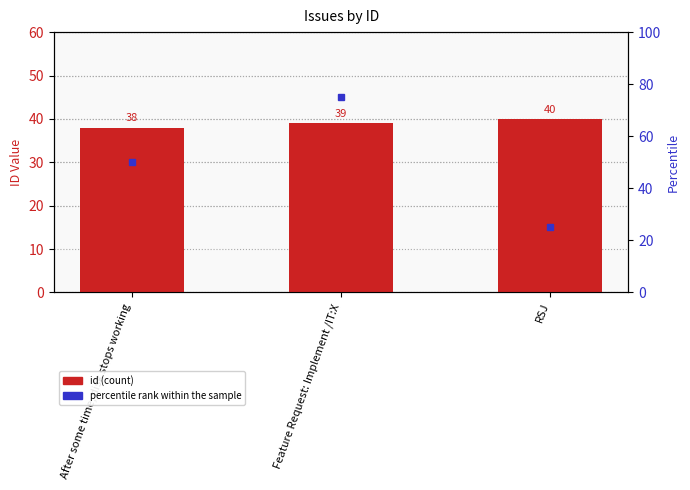

What is the difference between the id values at Feature Request: Implement /IT:X and After some time, disk stops working?

1